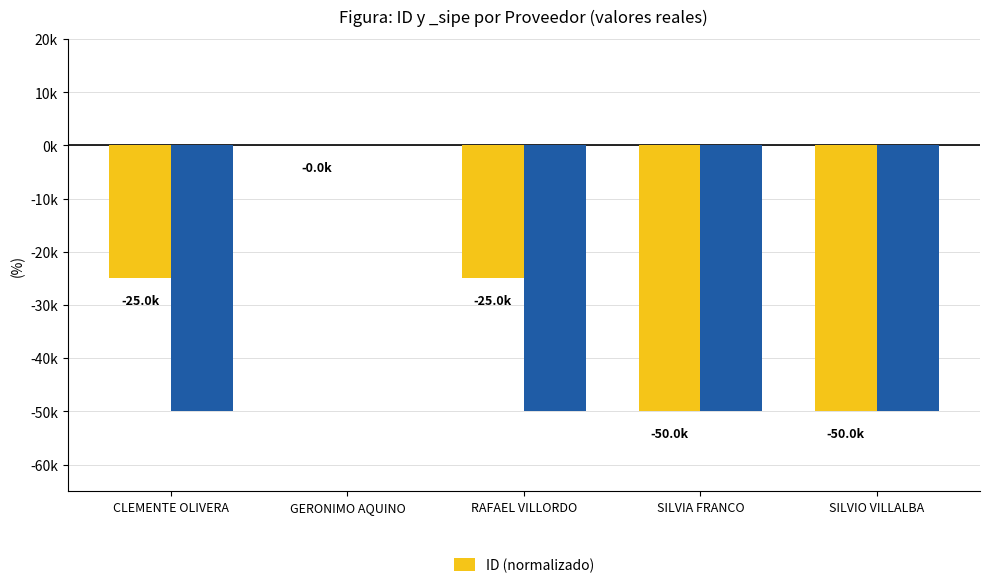

How many data points are above -25000?

1